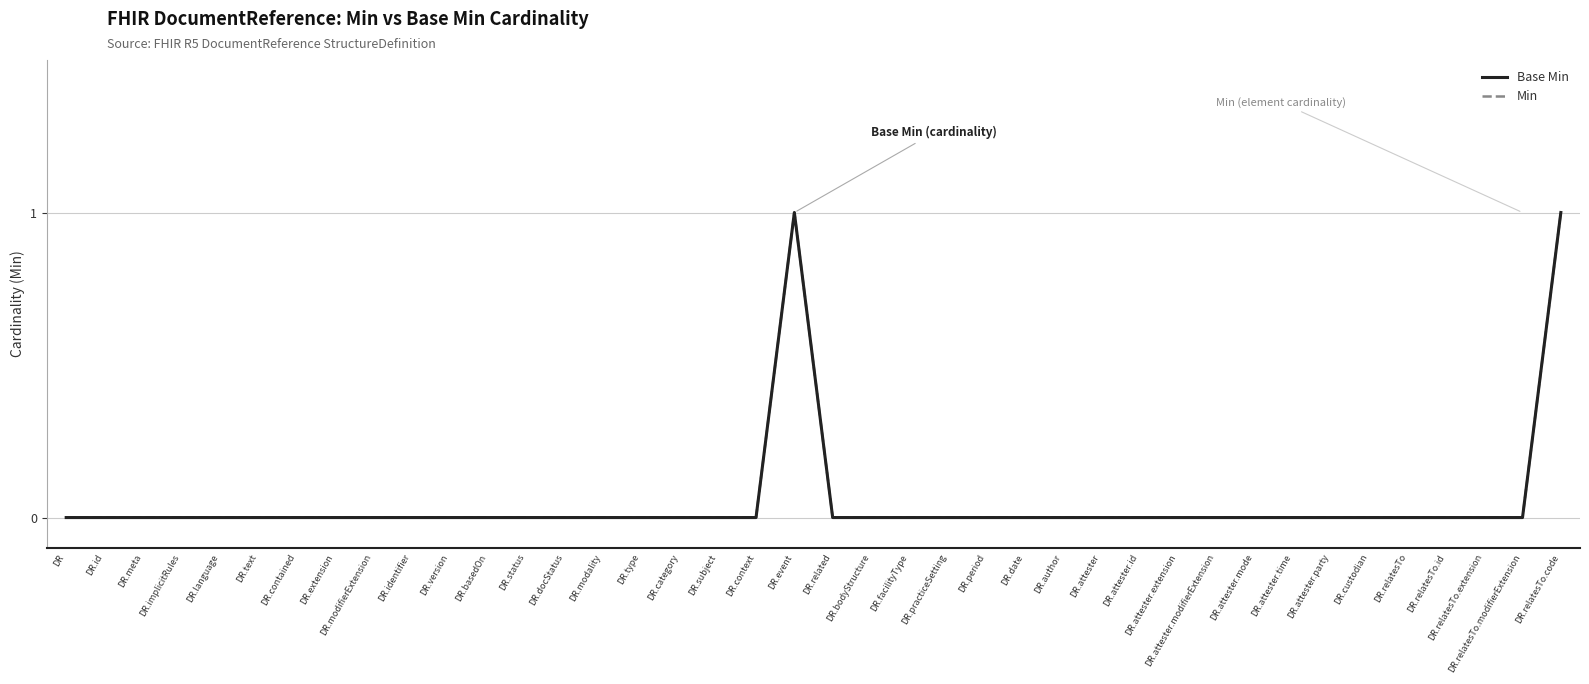

The value of Base Min at DR.practiceSetting is 0. True or false?

True